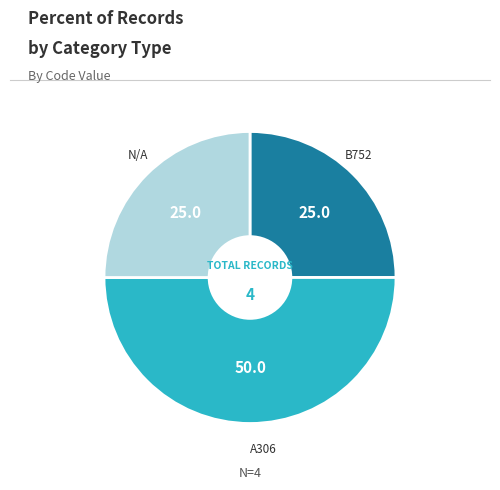

Does N/A account for over 50% of the chart?

No